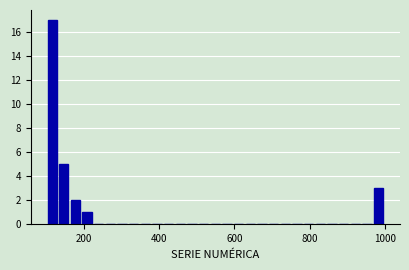

Read against the x-axis, roughly where is the centre of the tallest bar?

120